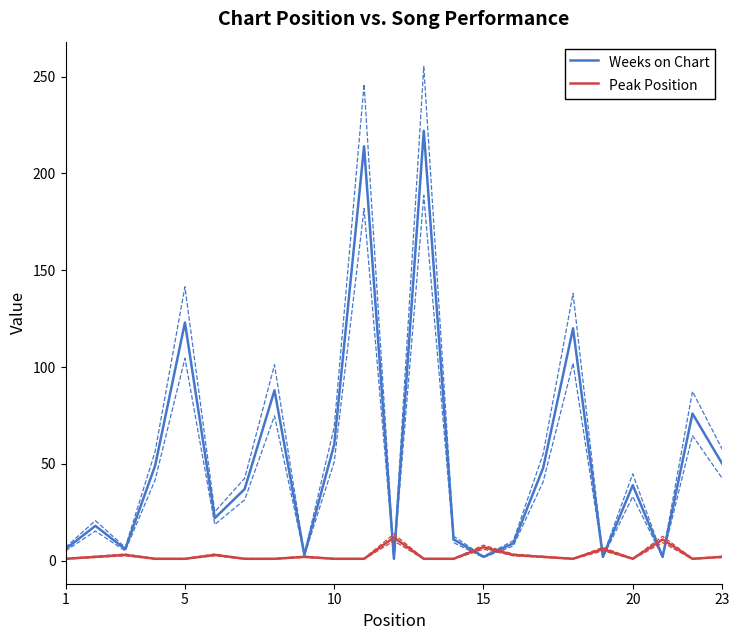

Is the value of Weeks on Chart at 17 greater than the value of Peak Position at 10?

Yes